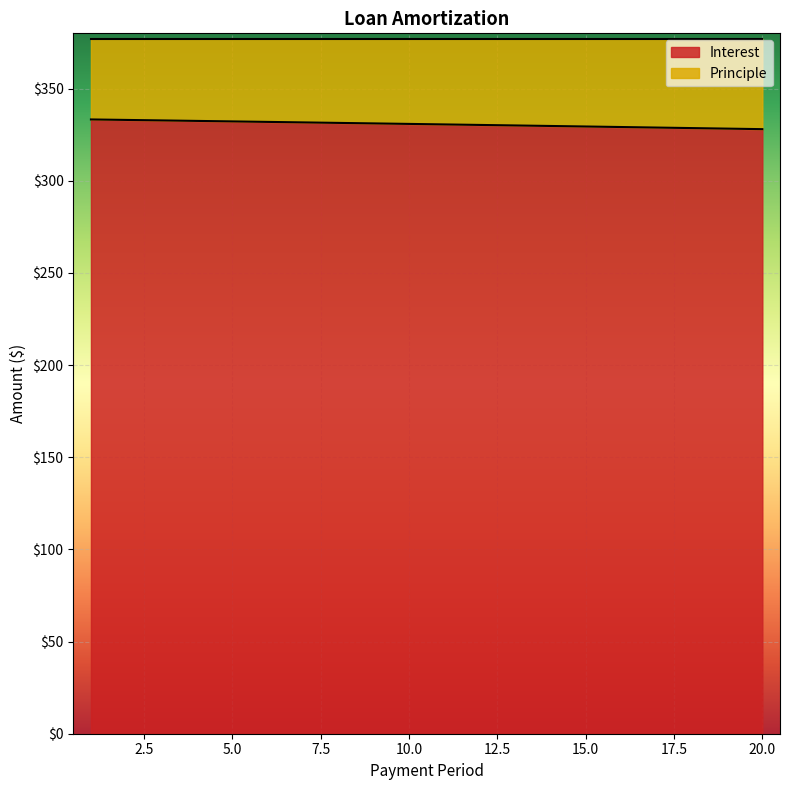

Approximately how many times larger is the value at 4 compared to 3?

1.0